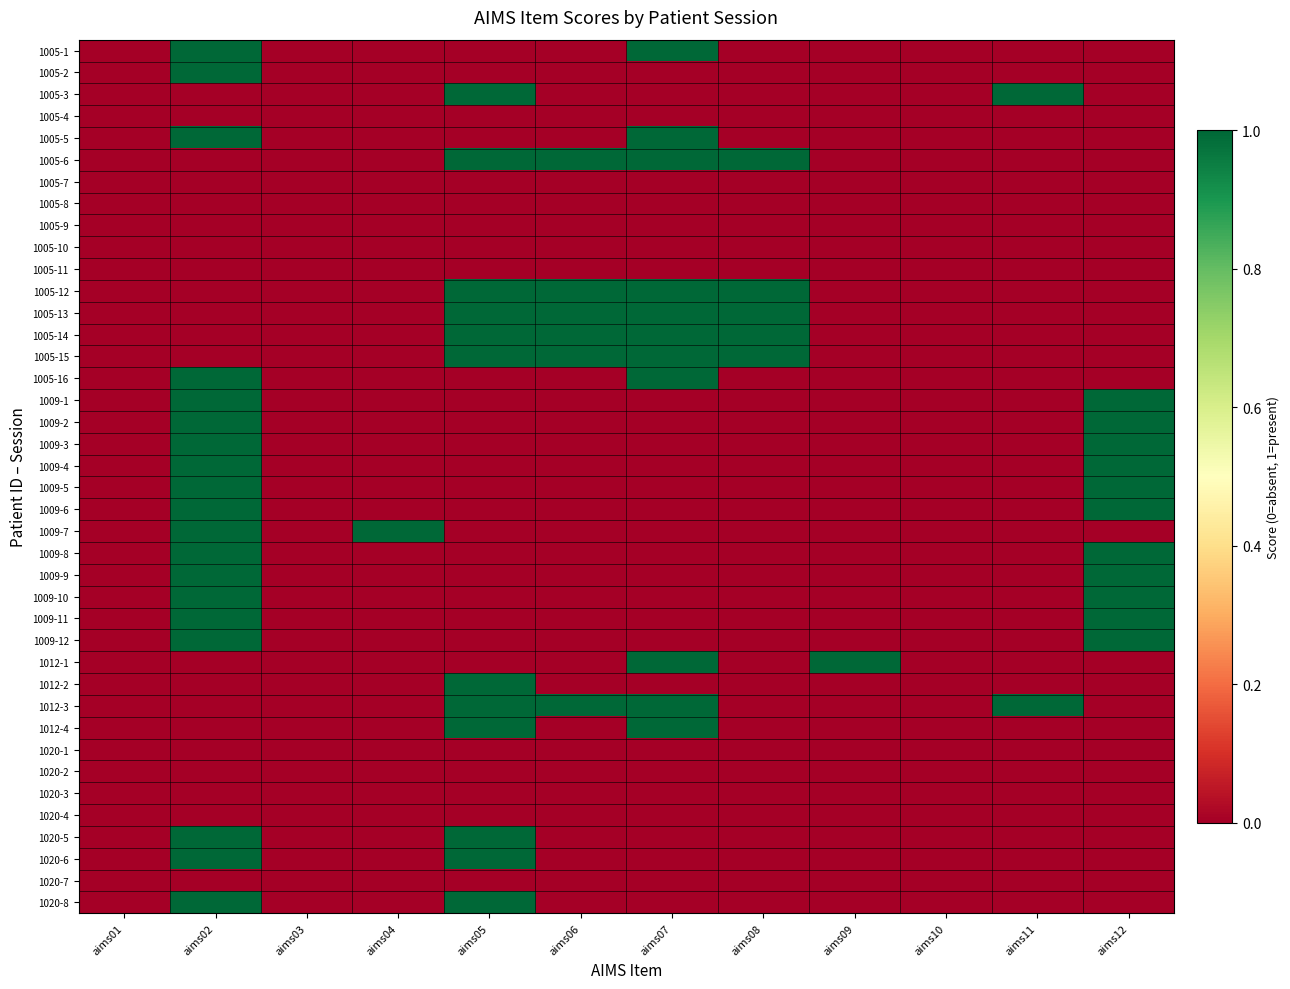

List the series in order of their peak value, highest first.

1005-1, 1005-2, 1005-3, 1005-5, 1005-6, 1005-12, 1005-13, 1005-14, 1005-15, 1005-16, 1009-1, 1009-2, 1009-3, 1009-4, 1009-5, 1009-6, 1009-7, 1009-8, 1009-9, 1009-10, 1009-11, 1009-12, 1012-1, 1012-2, 1012-3, 1012-4, 1020-5, 1020-6, 1020-8, 1005-4, 1005-7, 1005-8, 1005-9, 1005-10, 1005-11, 1020-1, 1020-2, 1020-3, 1020-4, 1020-7